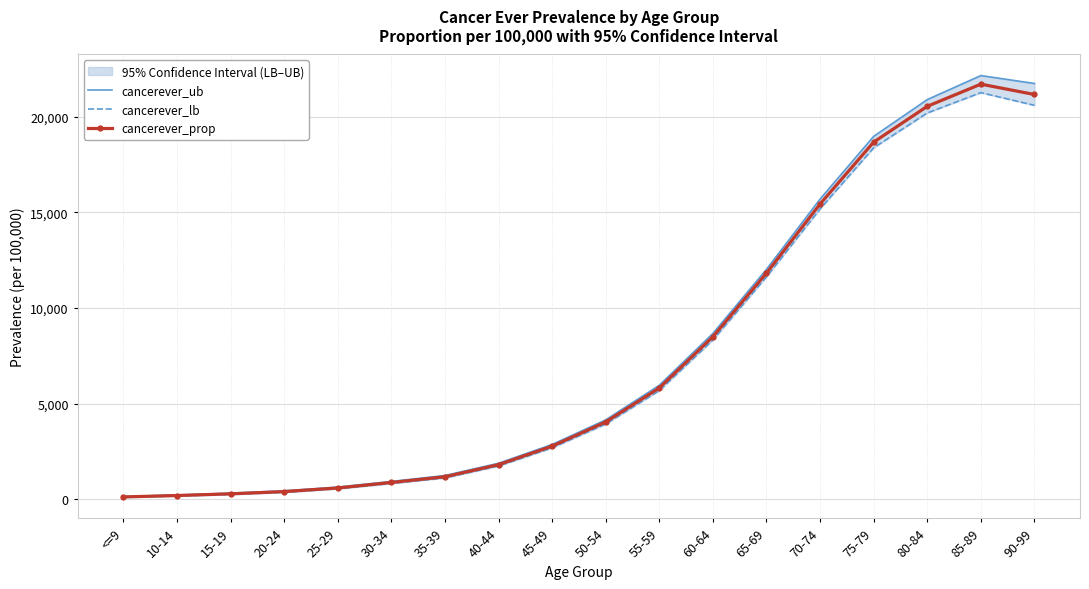

What is the value of the cancerever_prop point at the 13th from the left?

11824.2